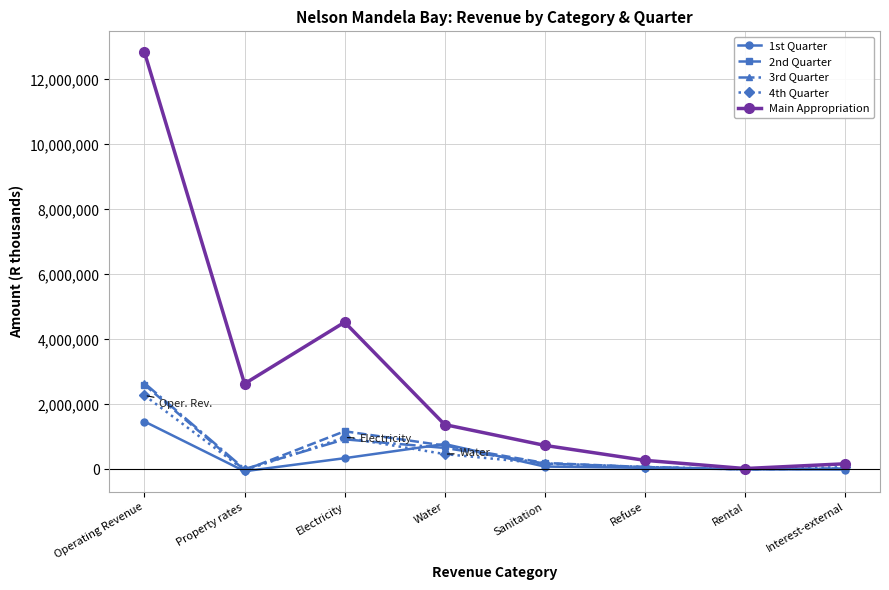

What is the difference between the maximum and minimum values in the 2nd Quarter series?

2628287.6